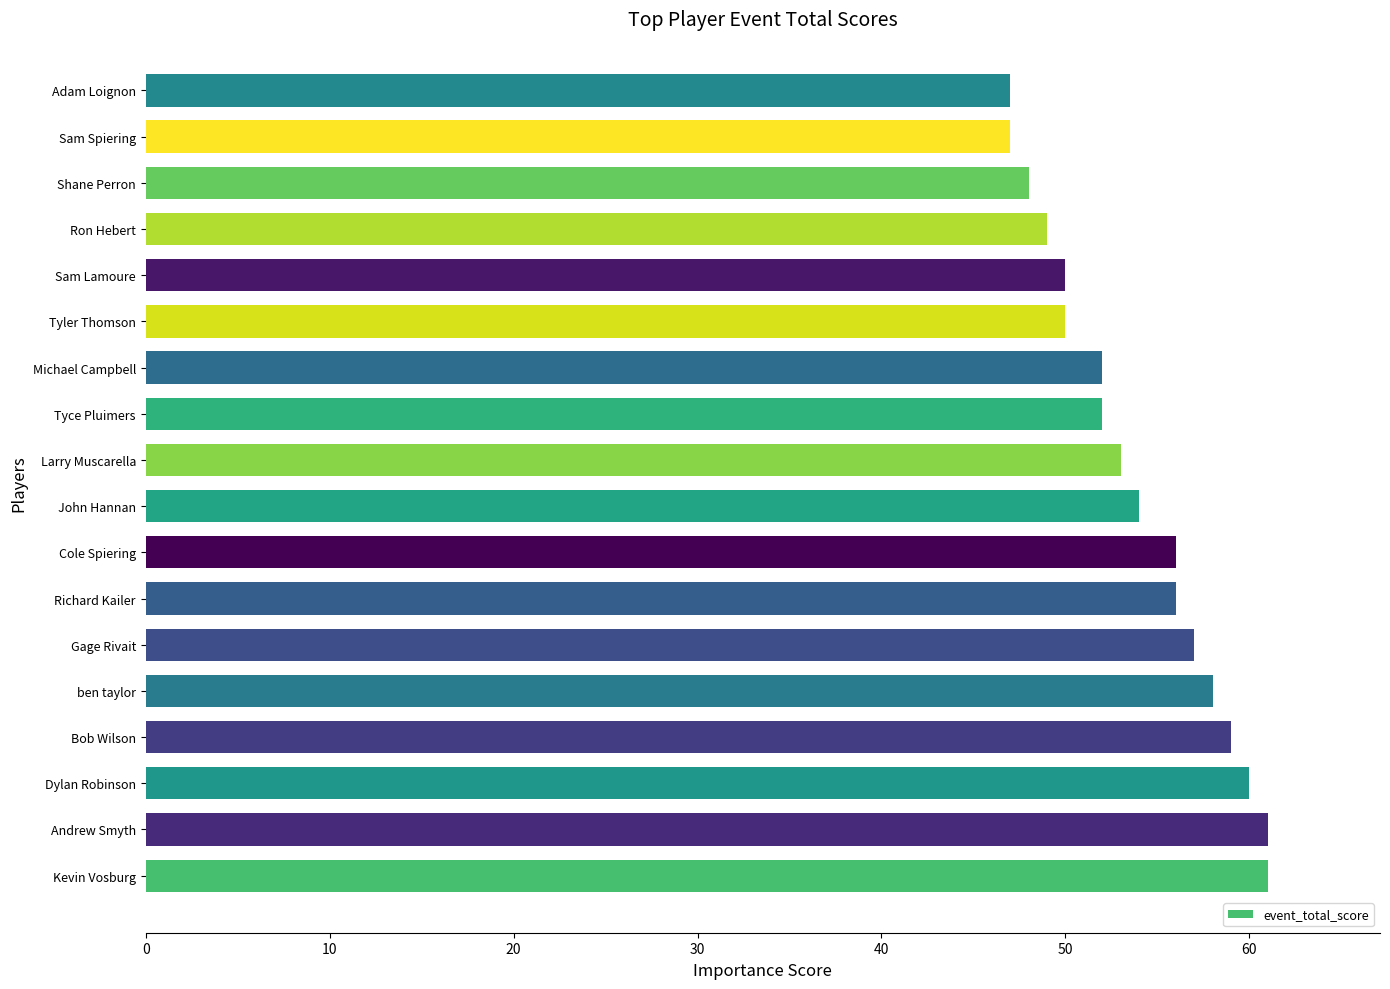

Approximately how many times larger is the value at Tyler Thomson compared to Sam Spiering?

1.1